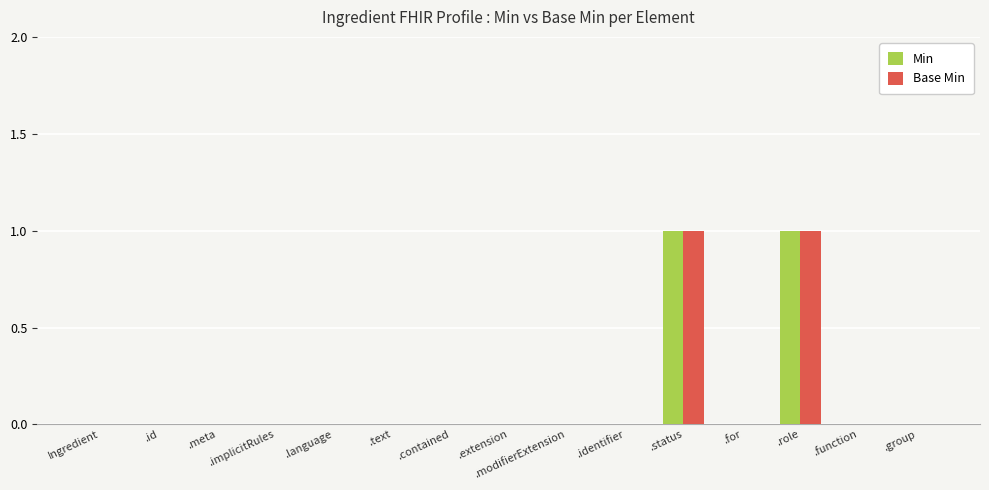

What is the maximum value for Base Min?

1